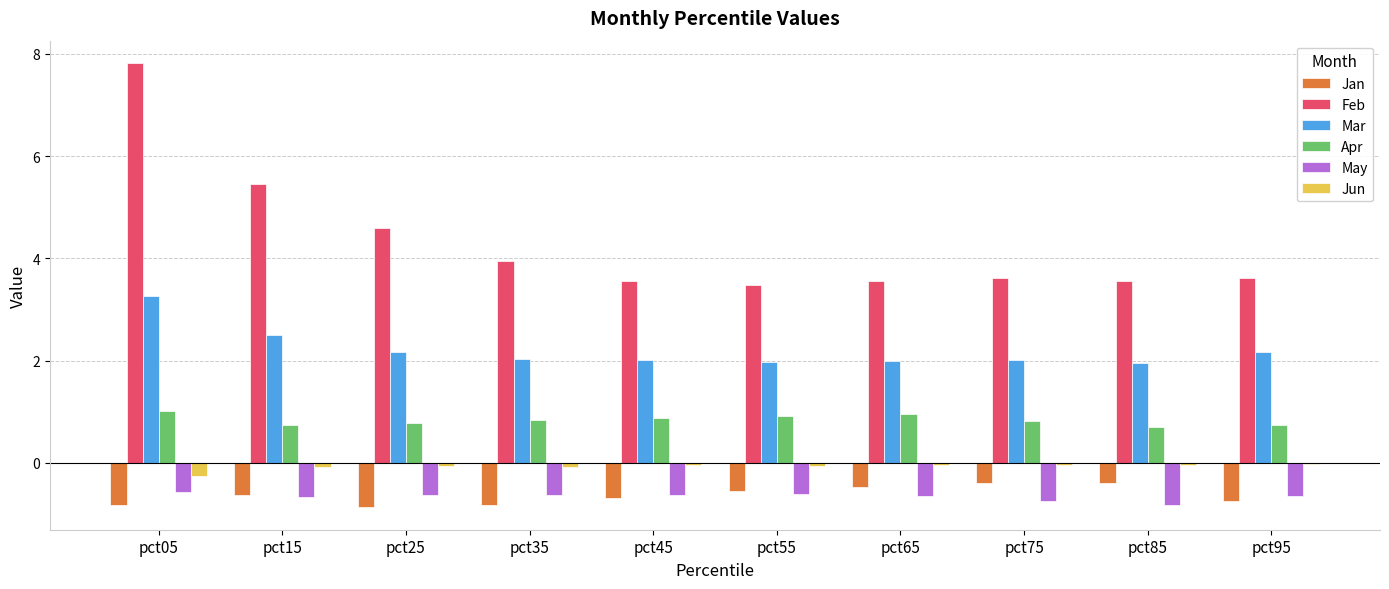

Which series has the largest range (max minus min)?

Feb